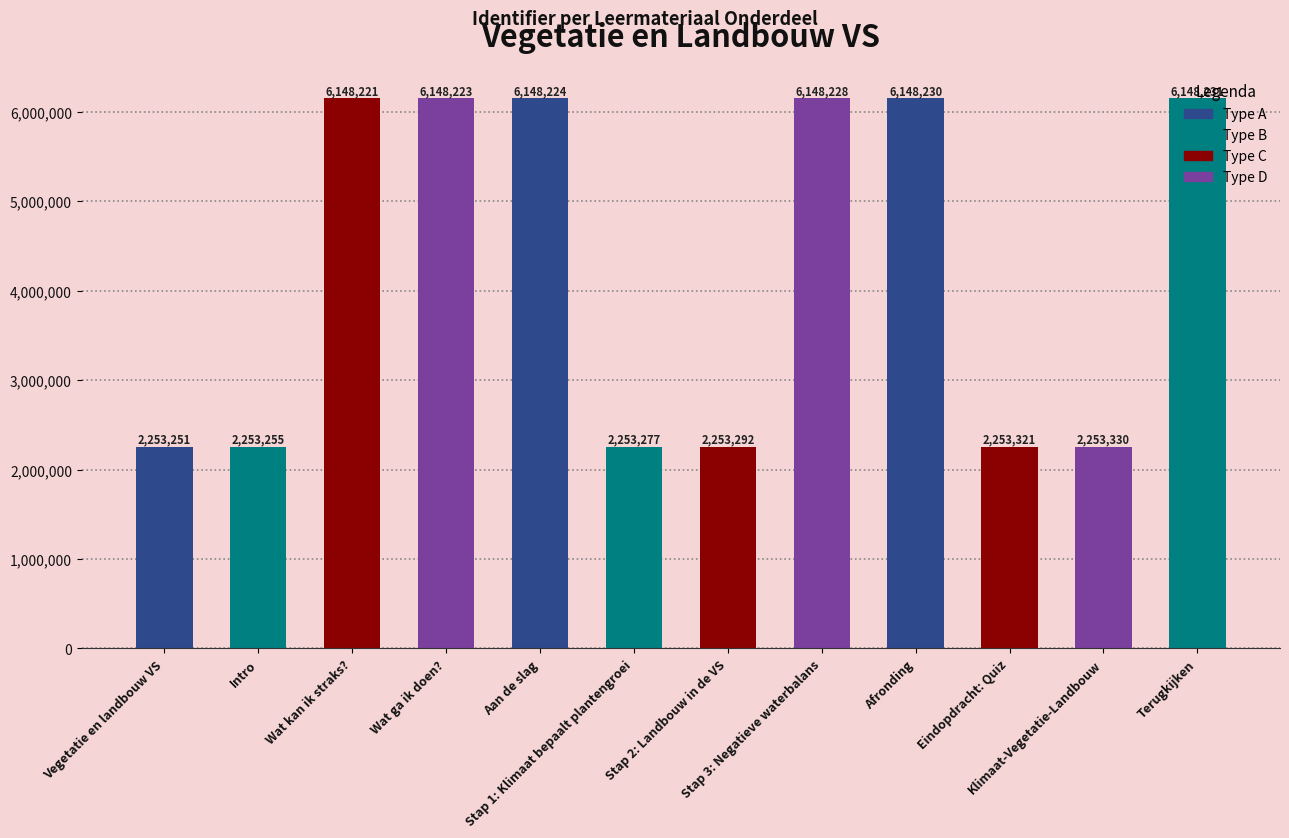

What is the average value?

4200757